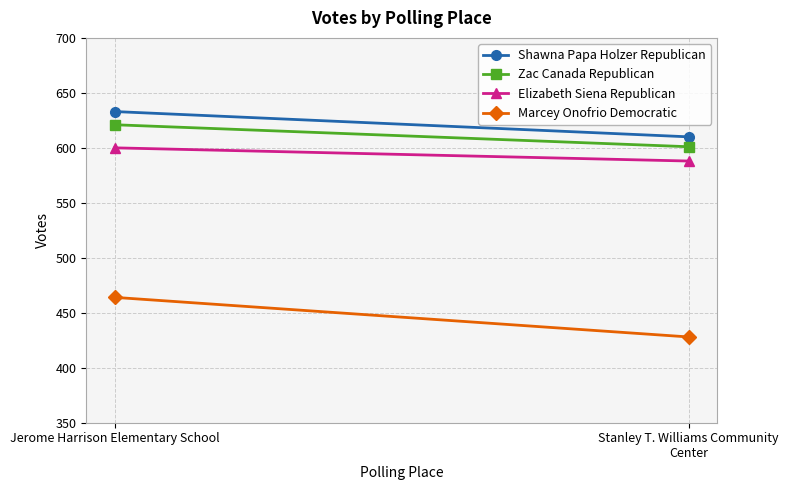

True or false: Marcey Onofrio Democratic has a value of 464 at Jerome Harrison Elementary School.

True